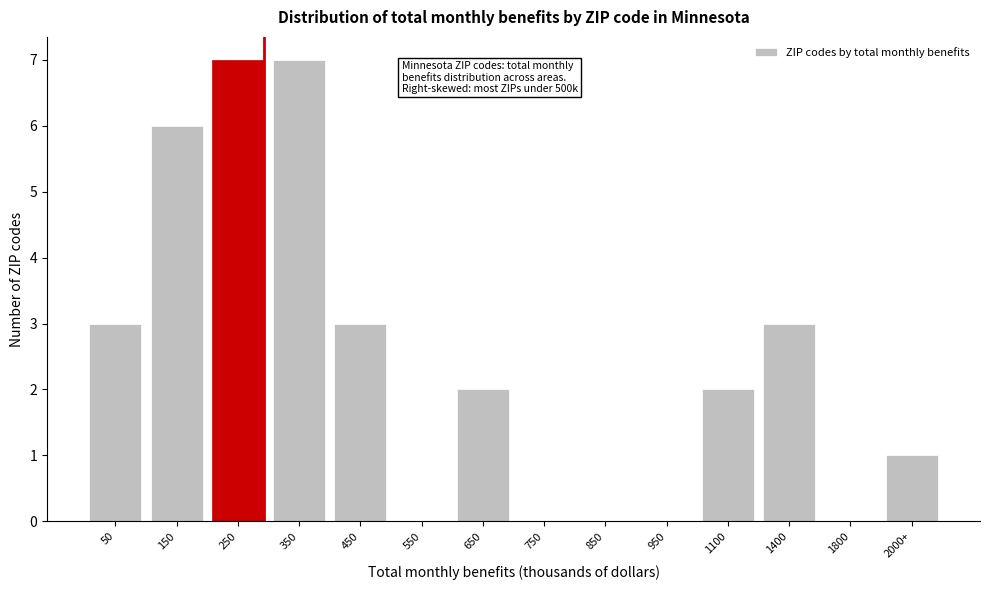

Reading left to right, what are all the values shown in this chart?

50=3	150=6	250=7	350=7	450=3	550=0	650=2	750=0	850=0	950=0	1100=2	1400=3	1800=0	2000+=1